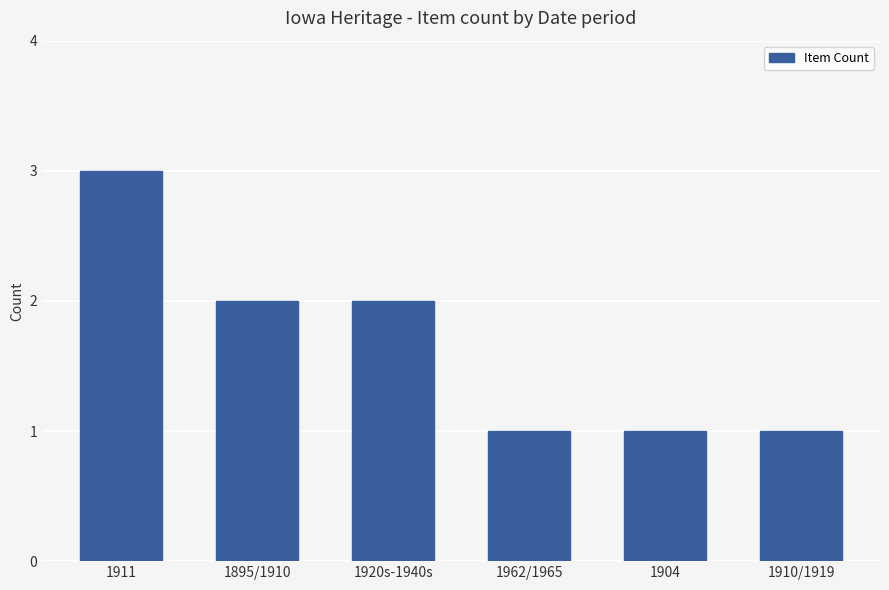

What is the greatest value displayed?

3